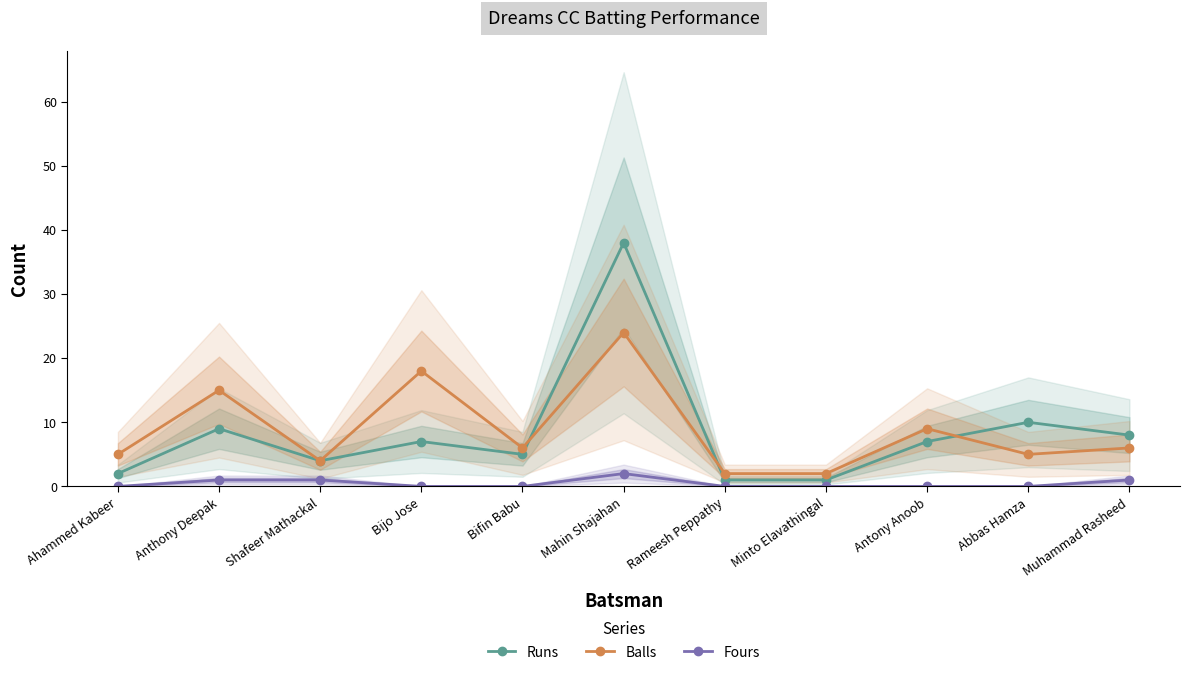

True or false: Fours has more than 0 points higher than both neighbors.

True